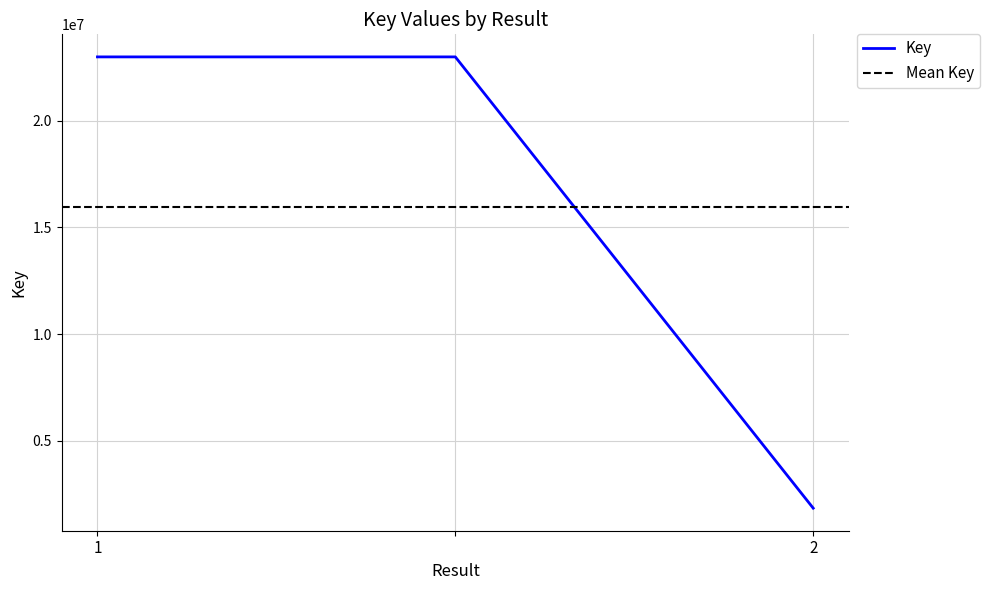

What is the label of the 3rd point from the left?

2